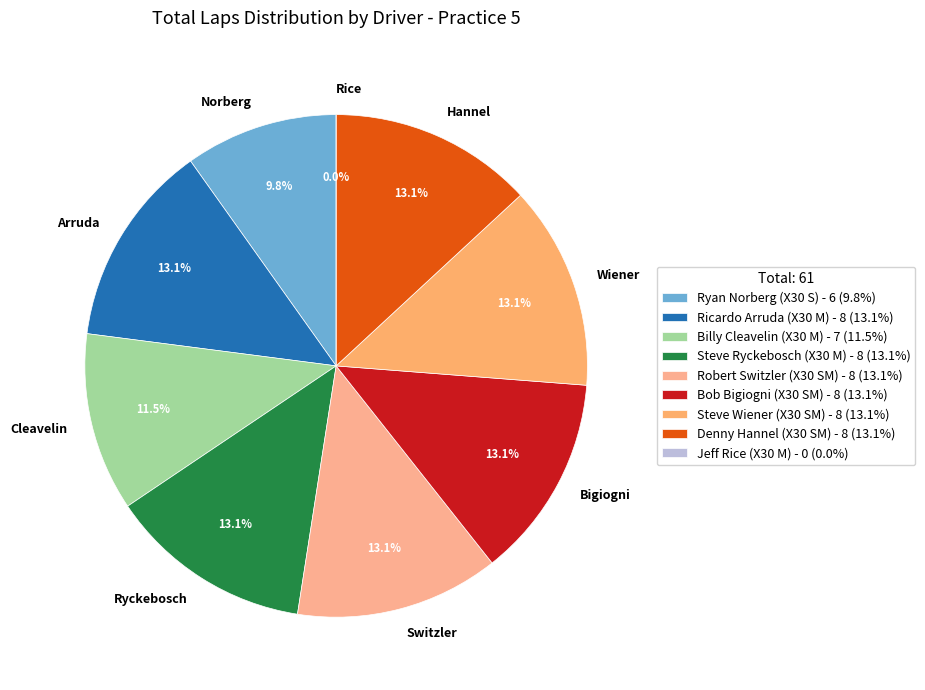

Is it true that Billy Cleavelin (X30 M) is 5% of the pie?

False